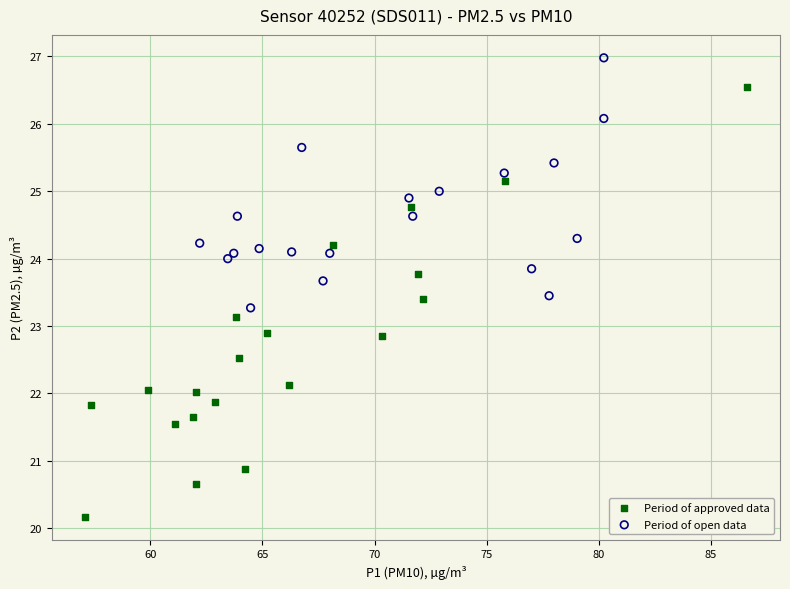

What are all the series names shown in the legend?

Period of approved data, Period of open data